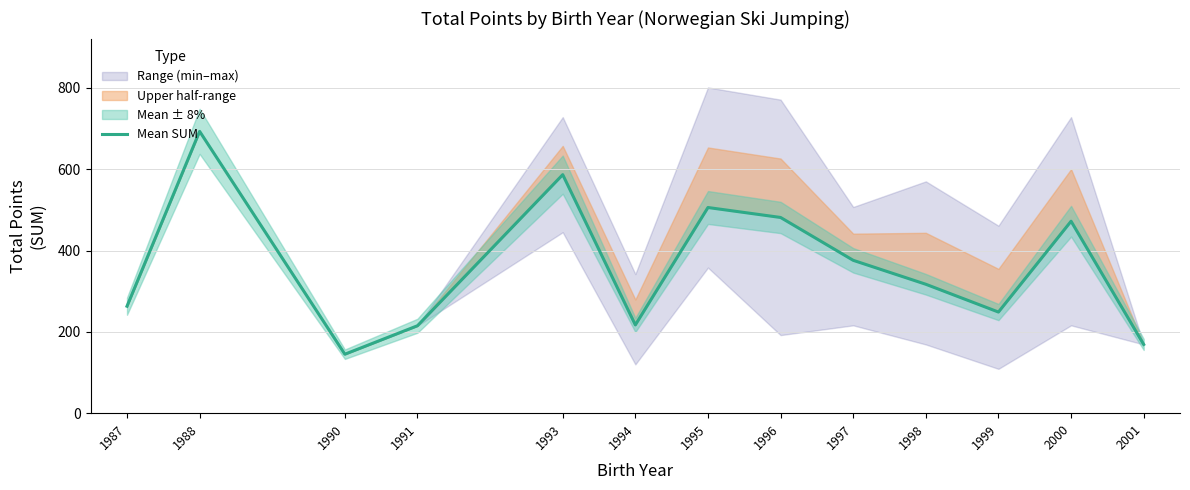

What is the change in value from 1987 to 1996?

+218.2